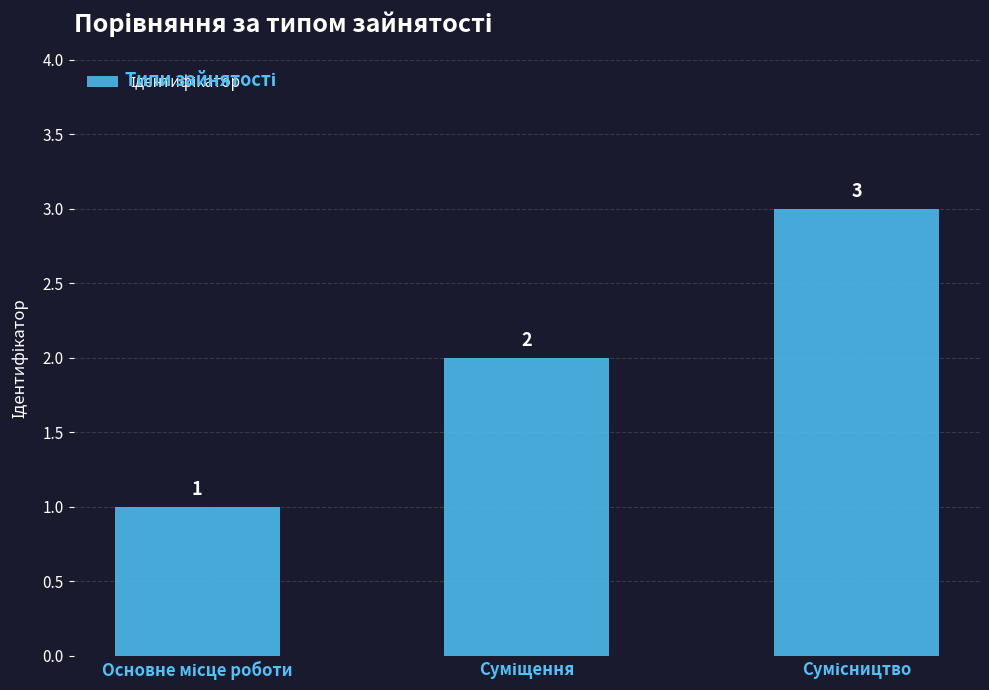

What is the value of the 3rd bar from the left?

3